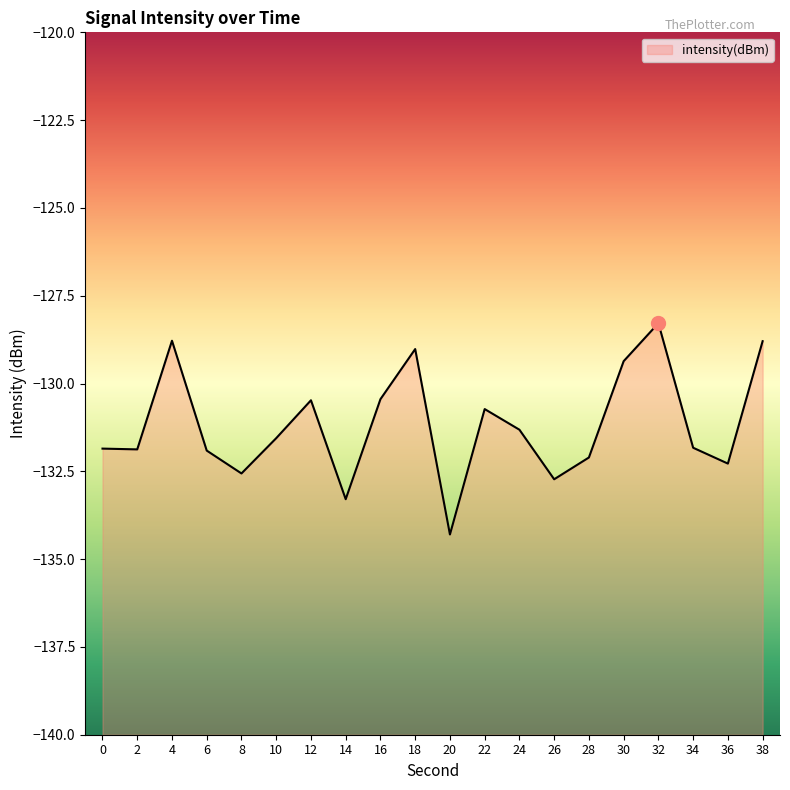

What is the maximum value shown in the chart?

-128.3